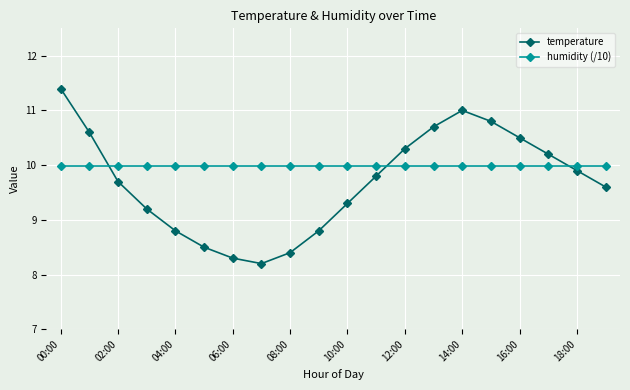

Which series has the largest total across all categories?

humidity (/10)